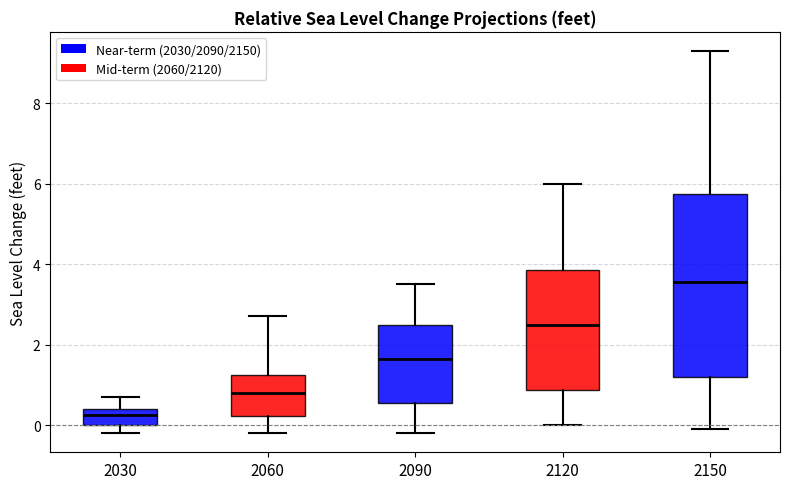

Which box's median line is the highest?

2150